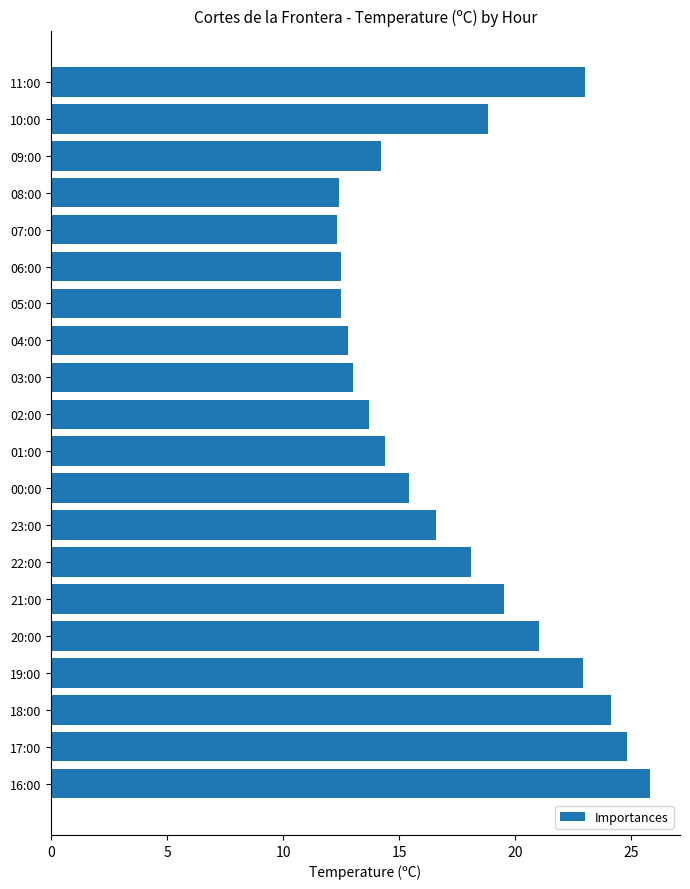

Are the bars horizontal?

Yes